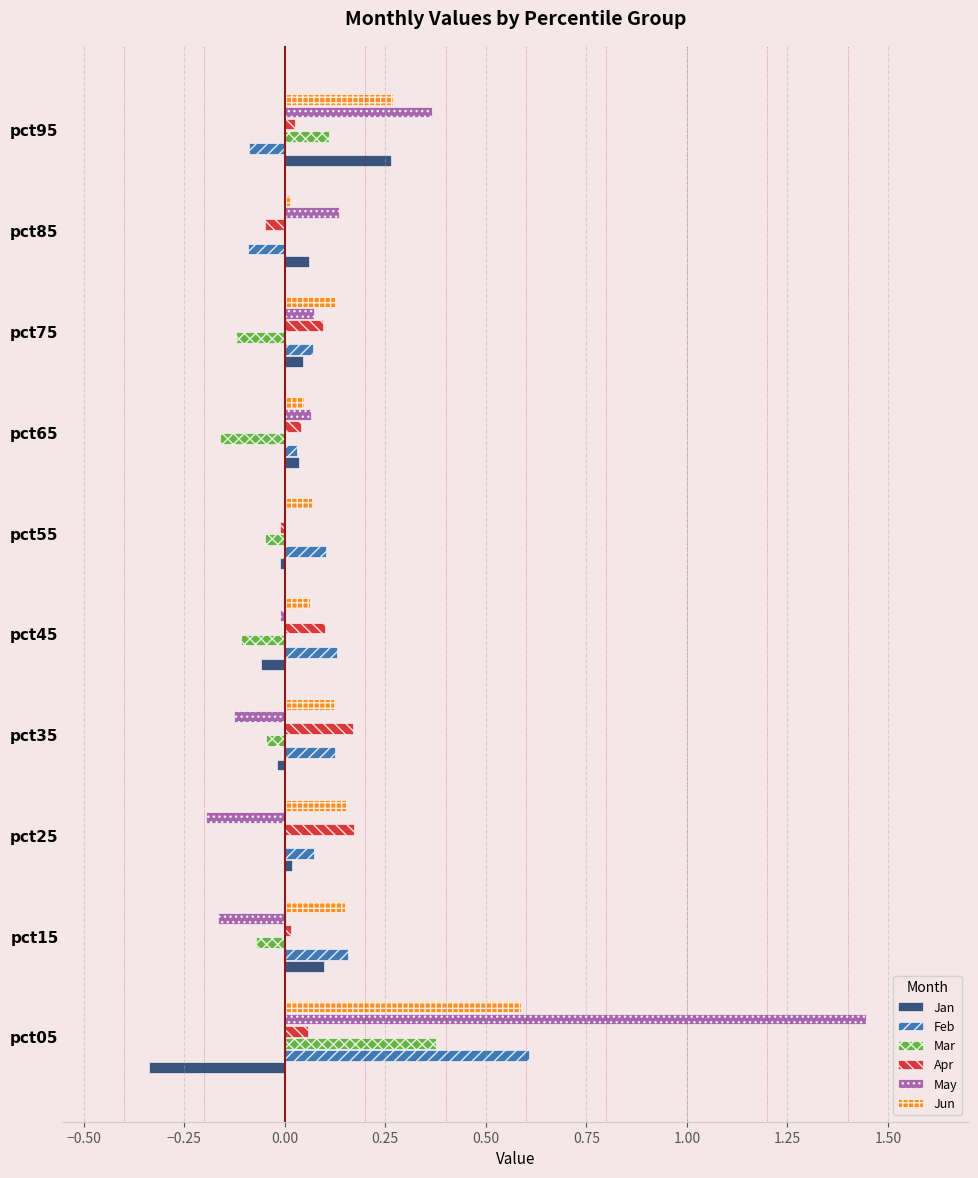

What is the maximum value for Feb?

0.6